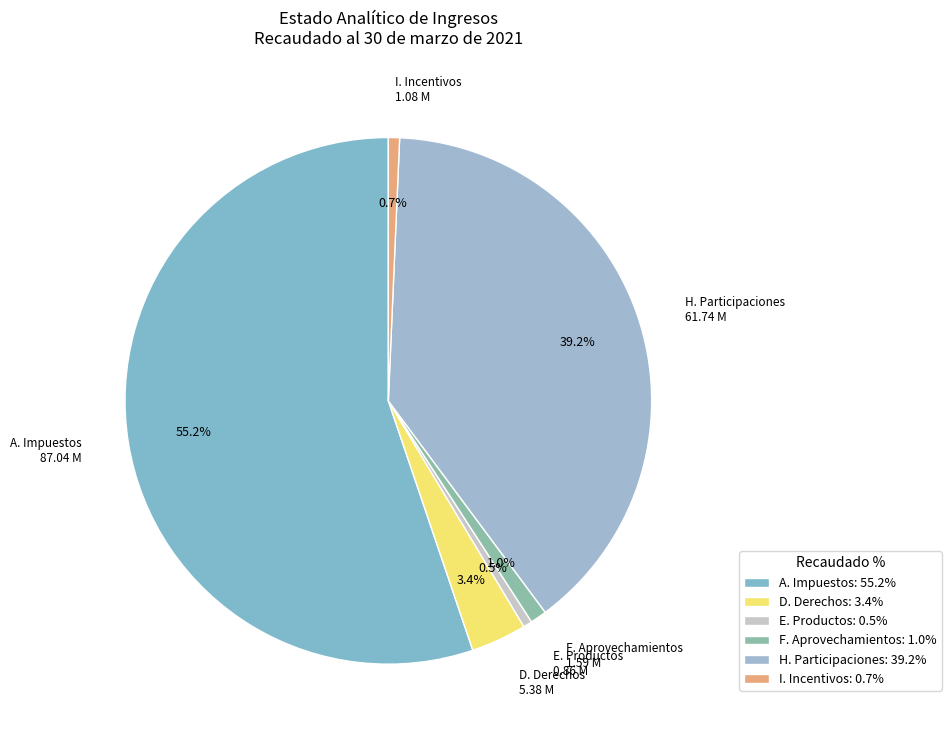

To the nearest percent, what is the combined percentage of H. Participaciones and A. Impuestos?

94%